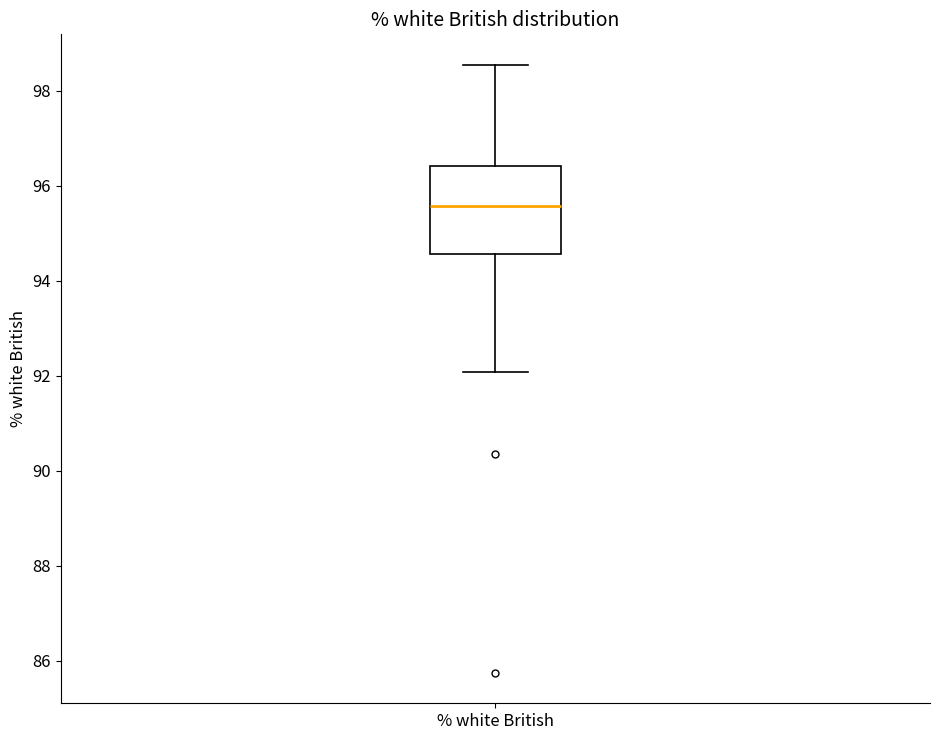

Read this box plot against the y-axis: the position of the median line, the range covered by the box, and the ends of both whiskers. The values are not printed on the chart, so give them approximately, as read against the axis.

median 95.6, box 94.6 to 96.4, whiskers 92.0 to 98.6